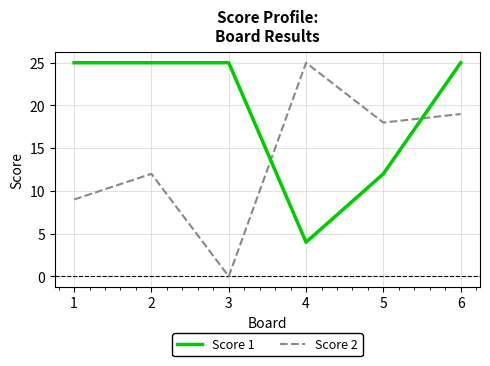

Where is the first local maximum for Score 2?

2